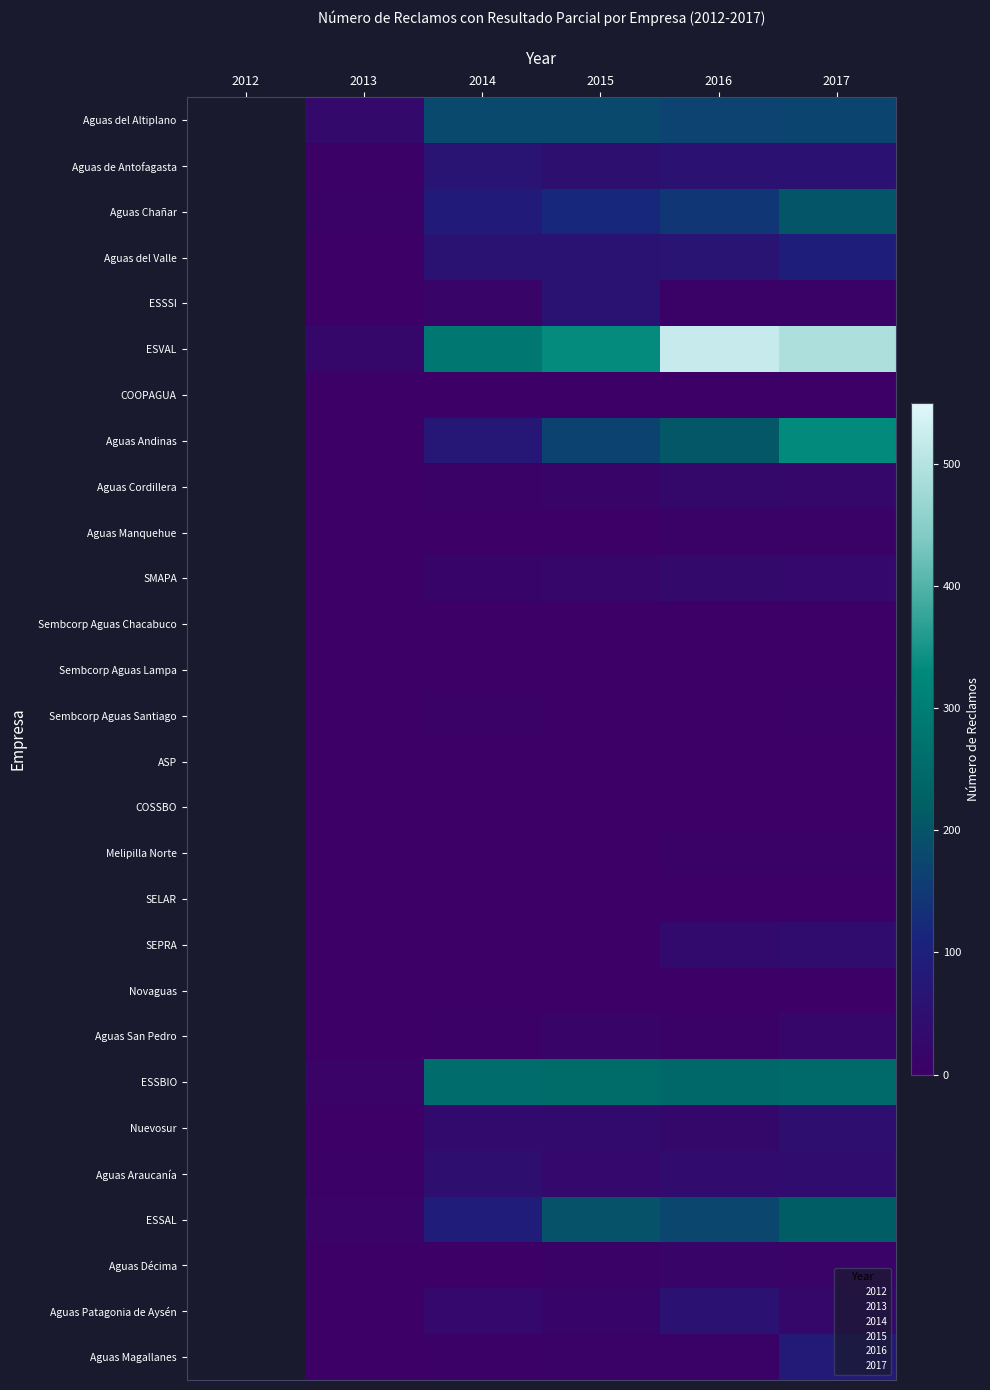

At which label does COOPAGUA first exceed 0?

2015